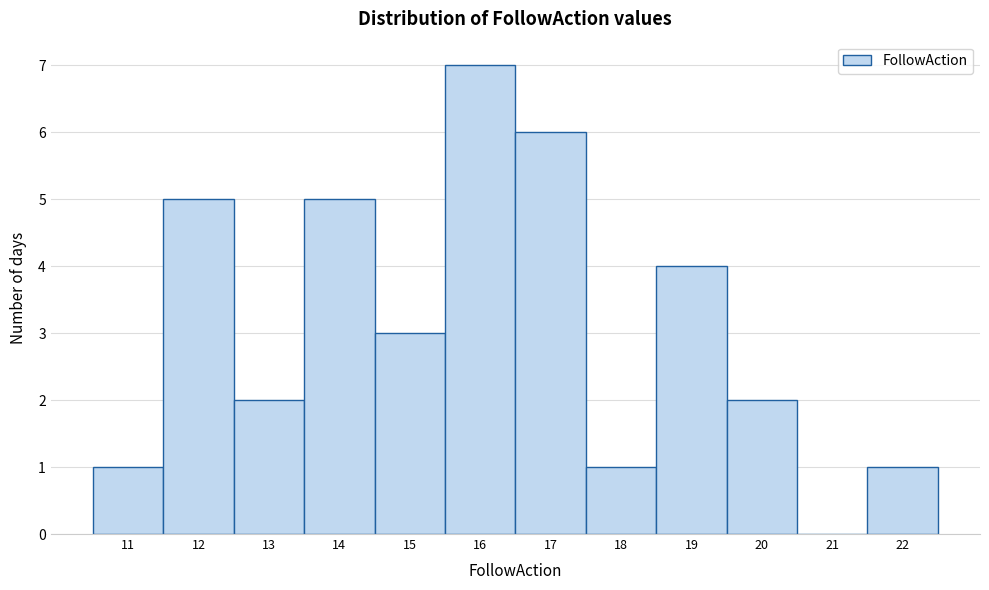

Reading left to right, list every bar in this chart as the range it spans on the x-axis followed by its height. The values are not printed on the chart, so give them approximately, as read against the axis.

10.5 to 11.5: 1
11.5 to 12.5: 5
12.5 to 13.5: 2
13.5 to 14.5: 5
14.5 to 15.5: 3
15.5 to 16.5: 7
16.5 to 17.5: 6
17.5 to 18.5: 1
18.5 to 19.5: 4
19.5 to 20.5: 2
20.5 to 21.5: 0
21.5 to 22.5: 1